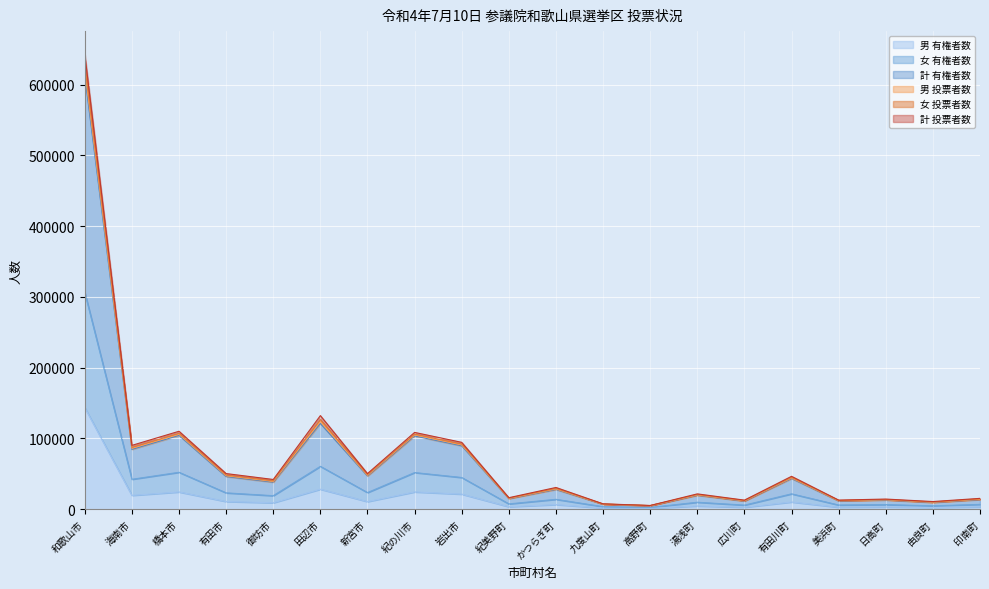

At which category is the sum across all series the highest?

和歌山市